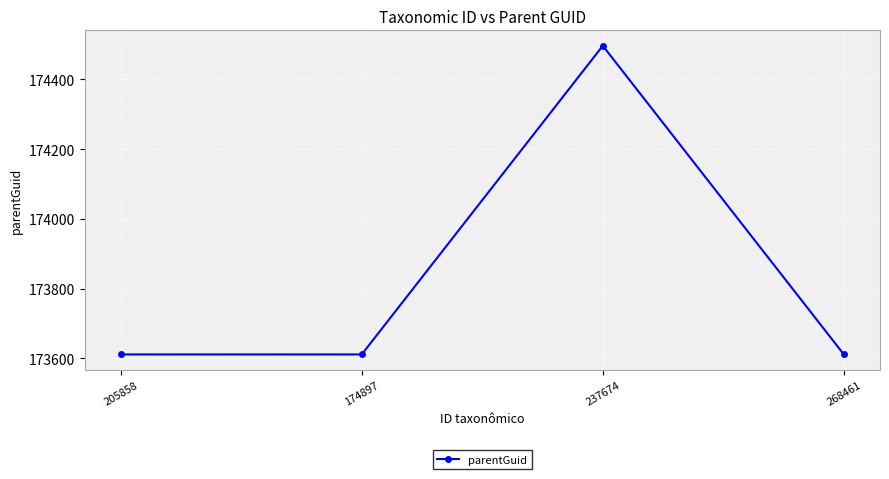

What is the label of the 4th point from the left?

268461